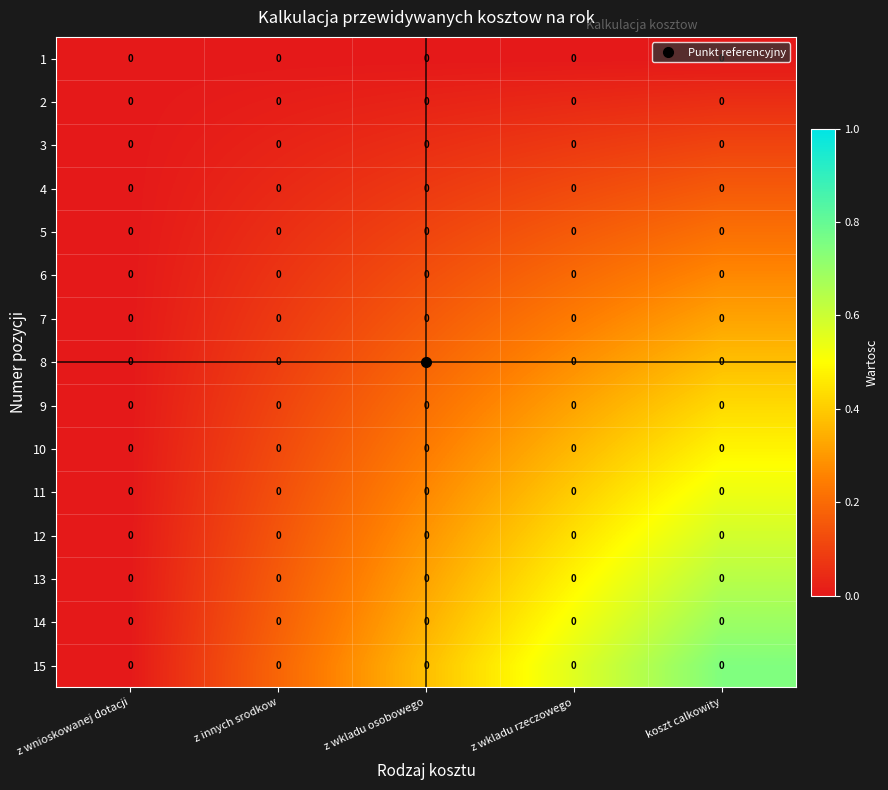

At which category is the sum across all series the highest?

koszt calkowity